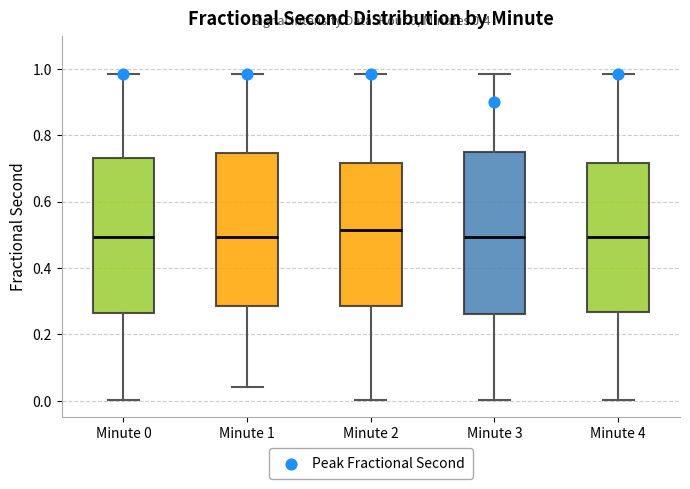

Which box has the highest median line?

Minute 2